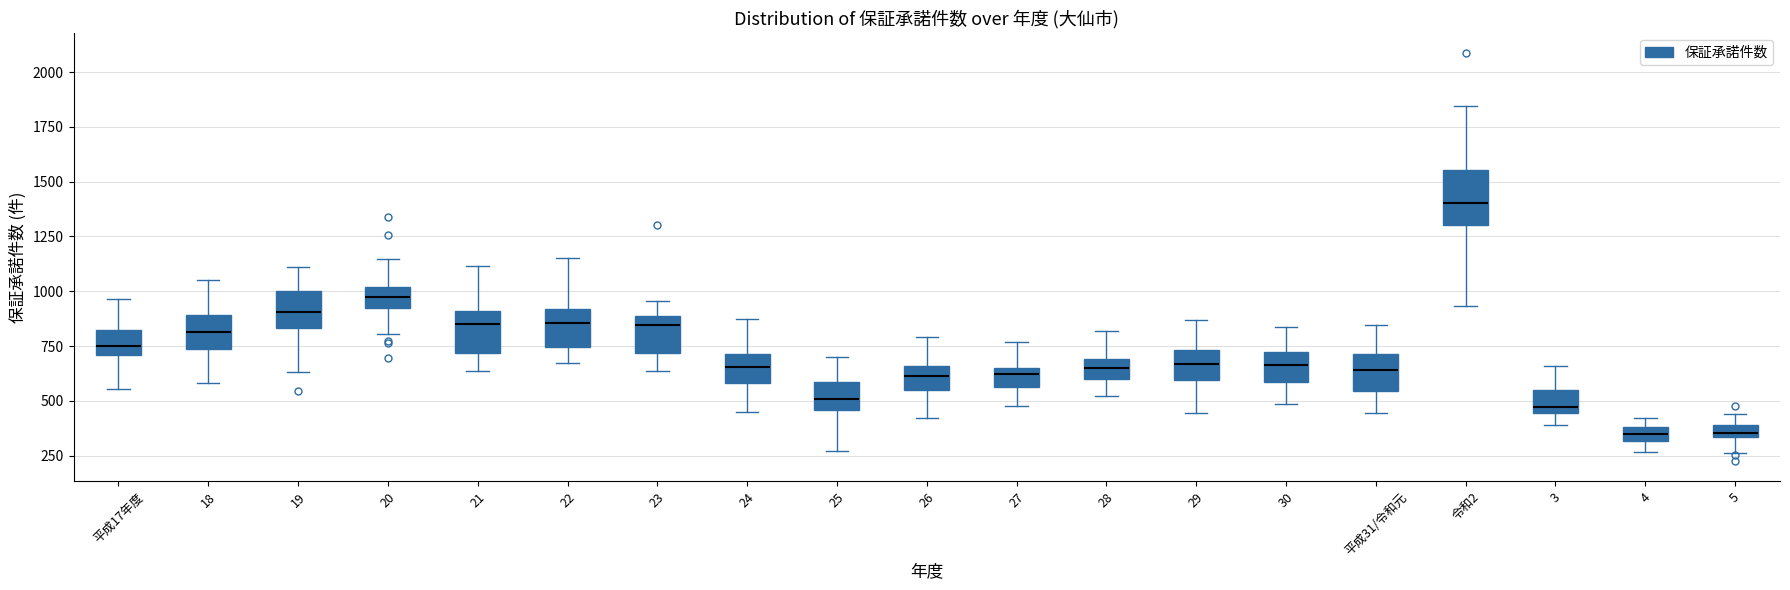

Where does the lower whisker of the box for 5 end on the y-axis? The values are not printed on the chart, so give them approximately, as read against the axis.

250